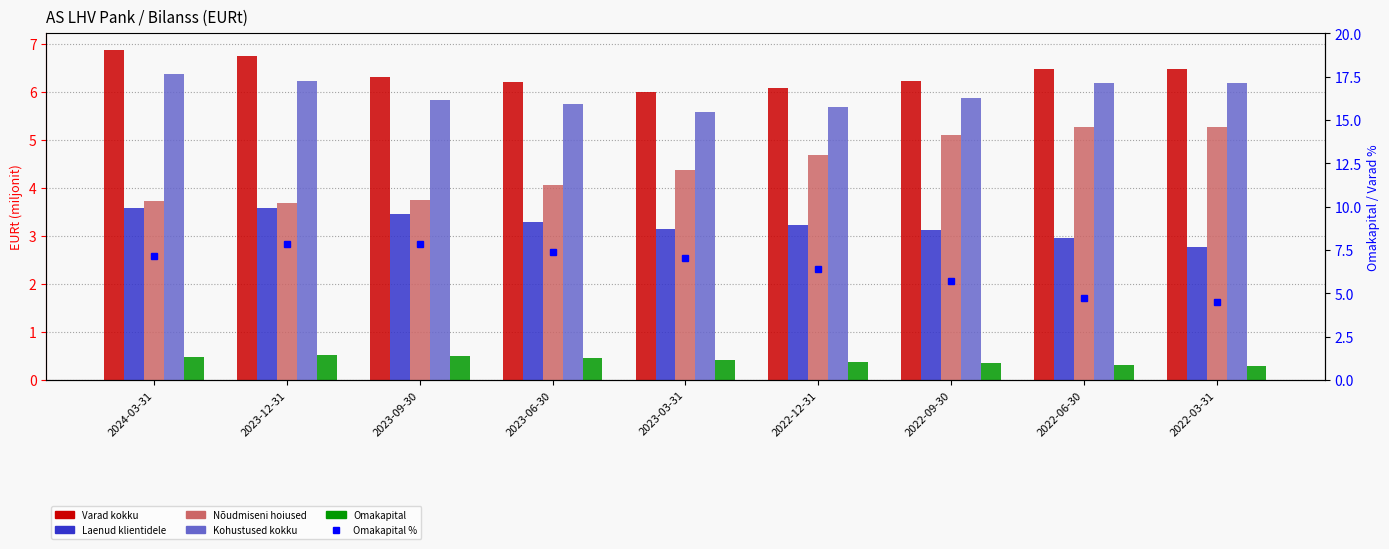

What is the difference between the second highest and minimum values in the Laenud klientidele series?

0.8